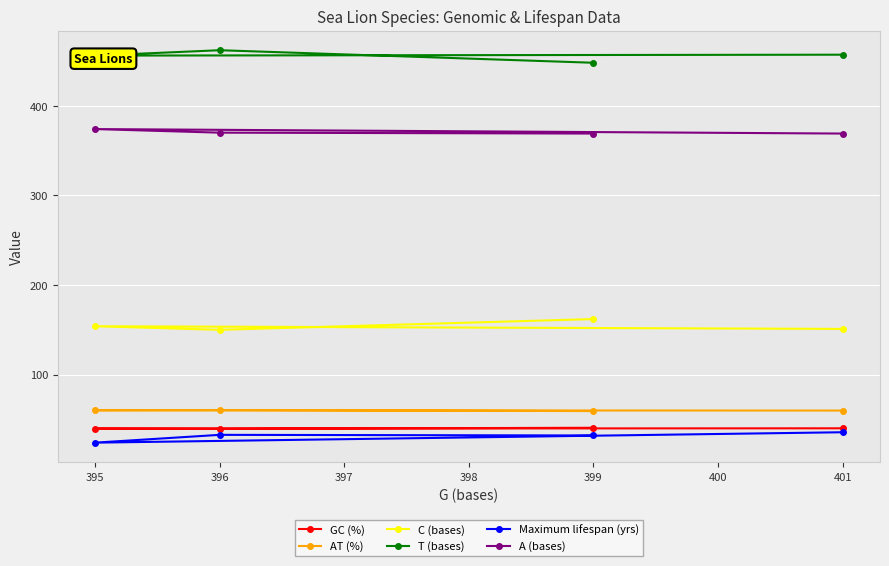

The value of C (bases) at 395 is 65.6. True or false?

False